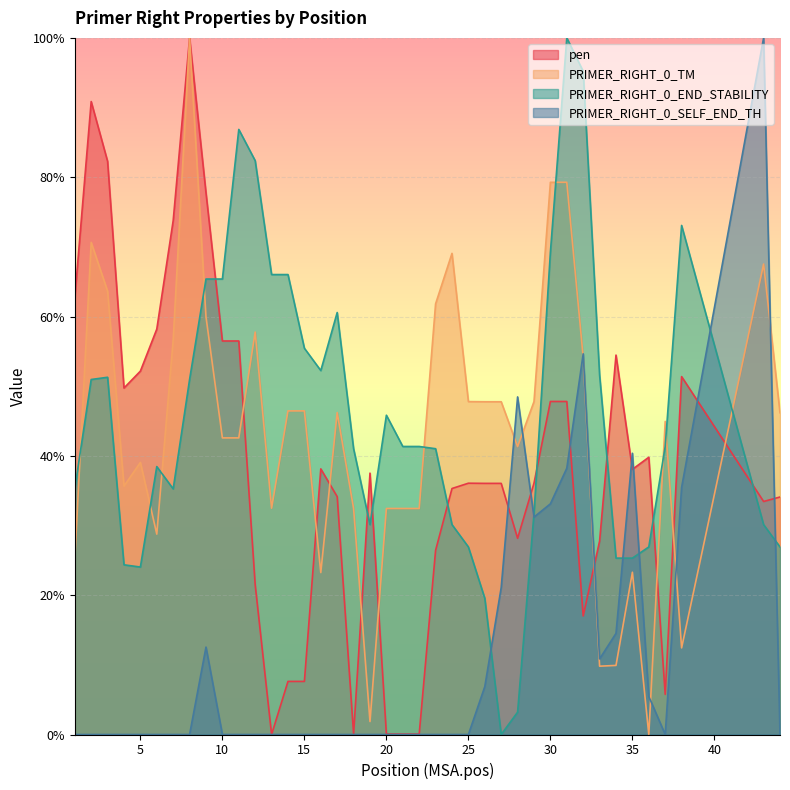

What is the value of the PRIMER_RIGHT_0_END_STABILITY point at the 24th from the left?

30.1